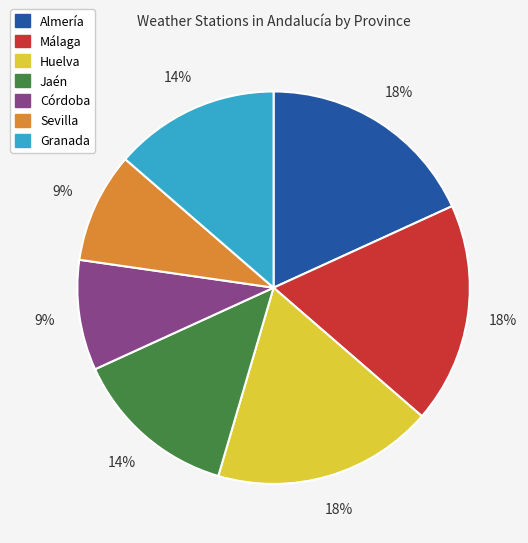

To the nearest percent, what is the average slice percentage?

14%